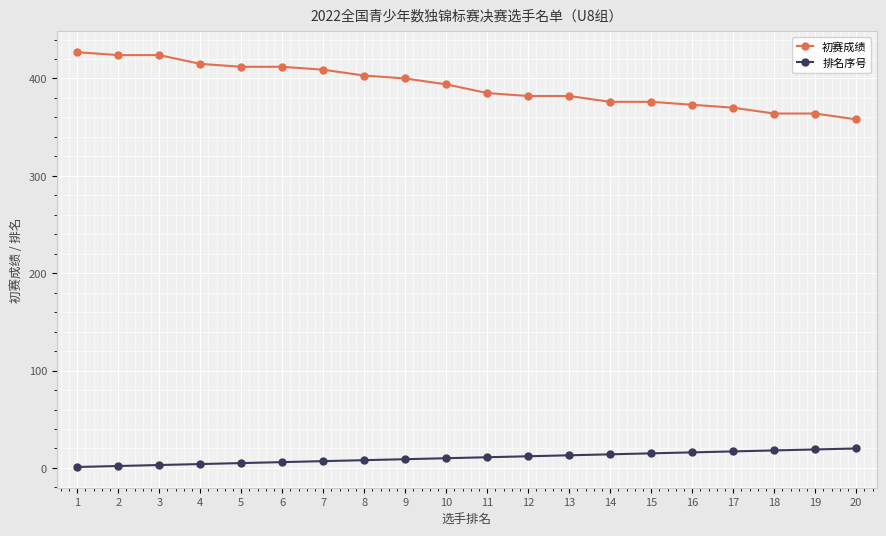

List the series in order of their peak value, lowest first.

排名序号, 初赛成绩